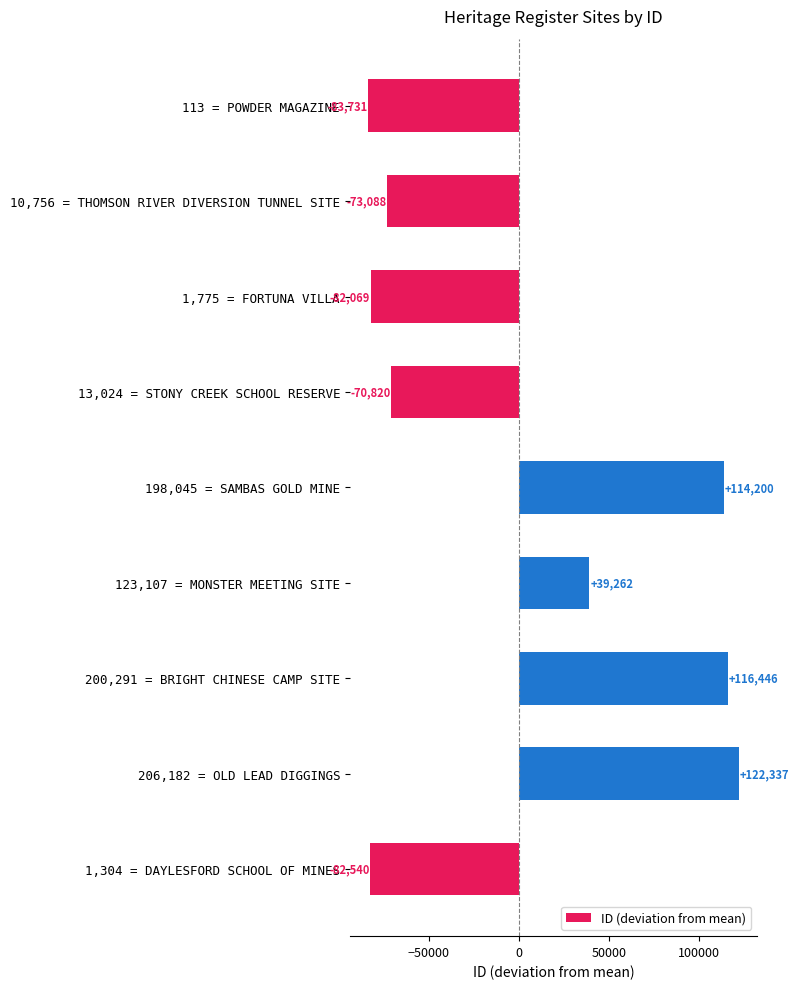

Rank the categories by value from highest to lowest.

206,182 = OLD LEAD DIGGINGS, 200,291 = BRIGHT CHINESE CAMP SITE, 198,045 = SAMBAS GOLD MINE, 123,107 = MONSTER MEETING SITE, 13,024 = STONY CREEK SCHOOL RESERVE, 10,756 = THOMSON RIVER DIVERSION TUNNEL SITE, 1,775 = FORTUNA VILLA, 1,304 = DAYLESFORD SCHOOL OF MINES, 113 = POWDER MAGAZINE